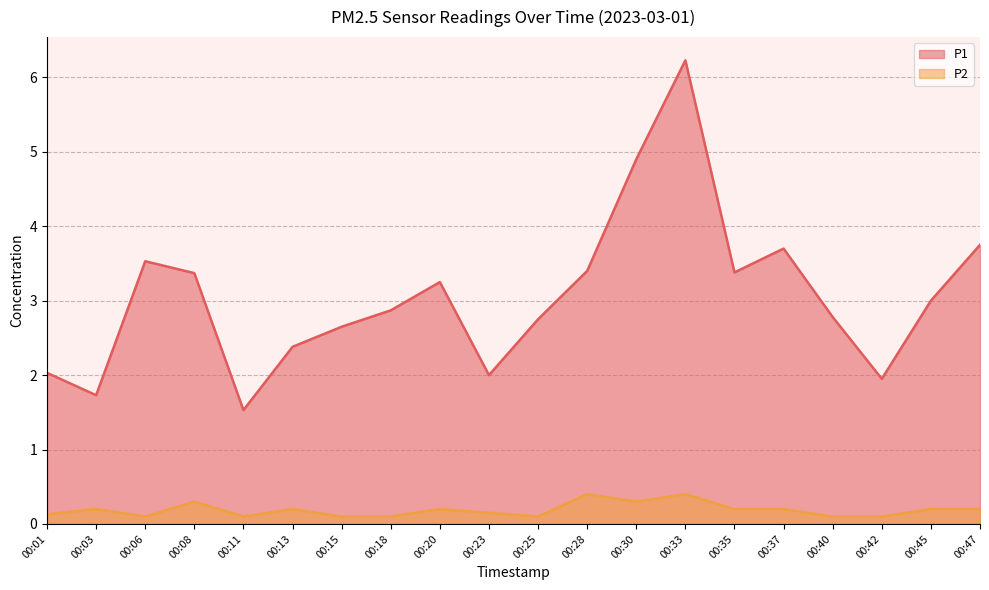

What is the value of the P1 point at the 20th from the left?

3.8